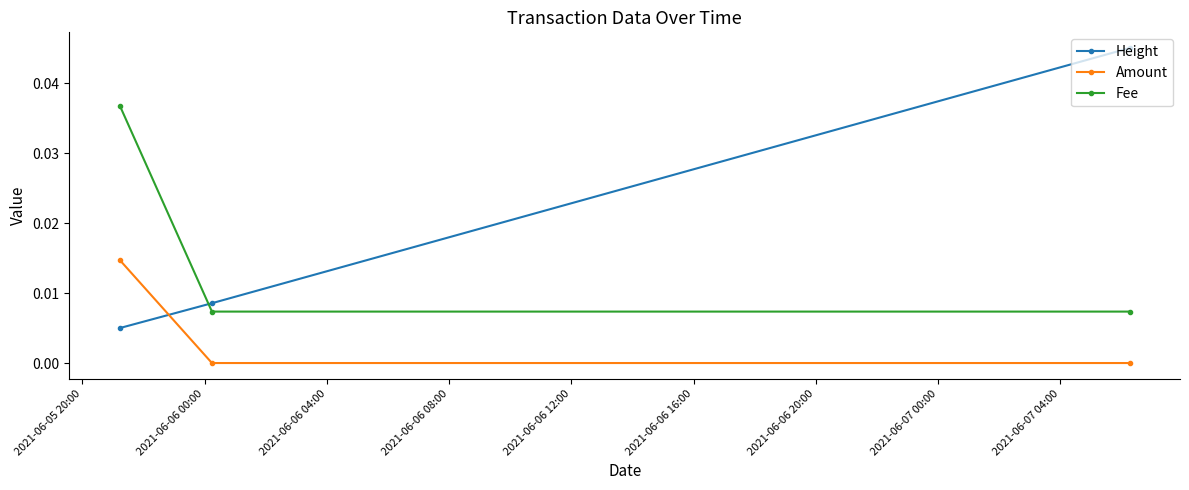

List the series in order of their overall mean, highest first.

Height, Fee, Amount